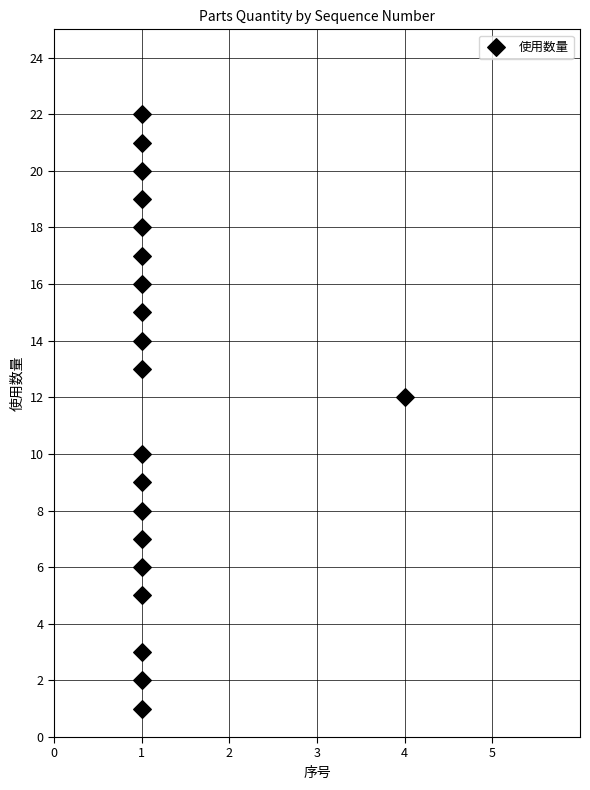

What is the range of Y values (max minus min)?

21